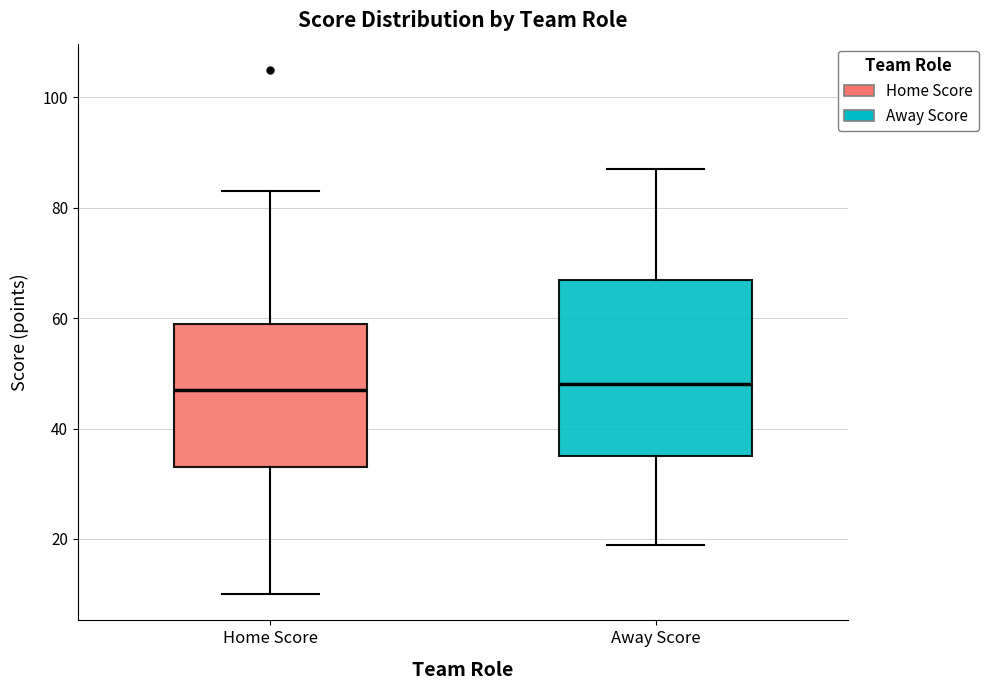

Where is the upper edge of the box for Home Score on the y-axis? The values are not printed on the chart, so give them approximately, as read against the axis.

60